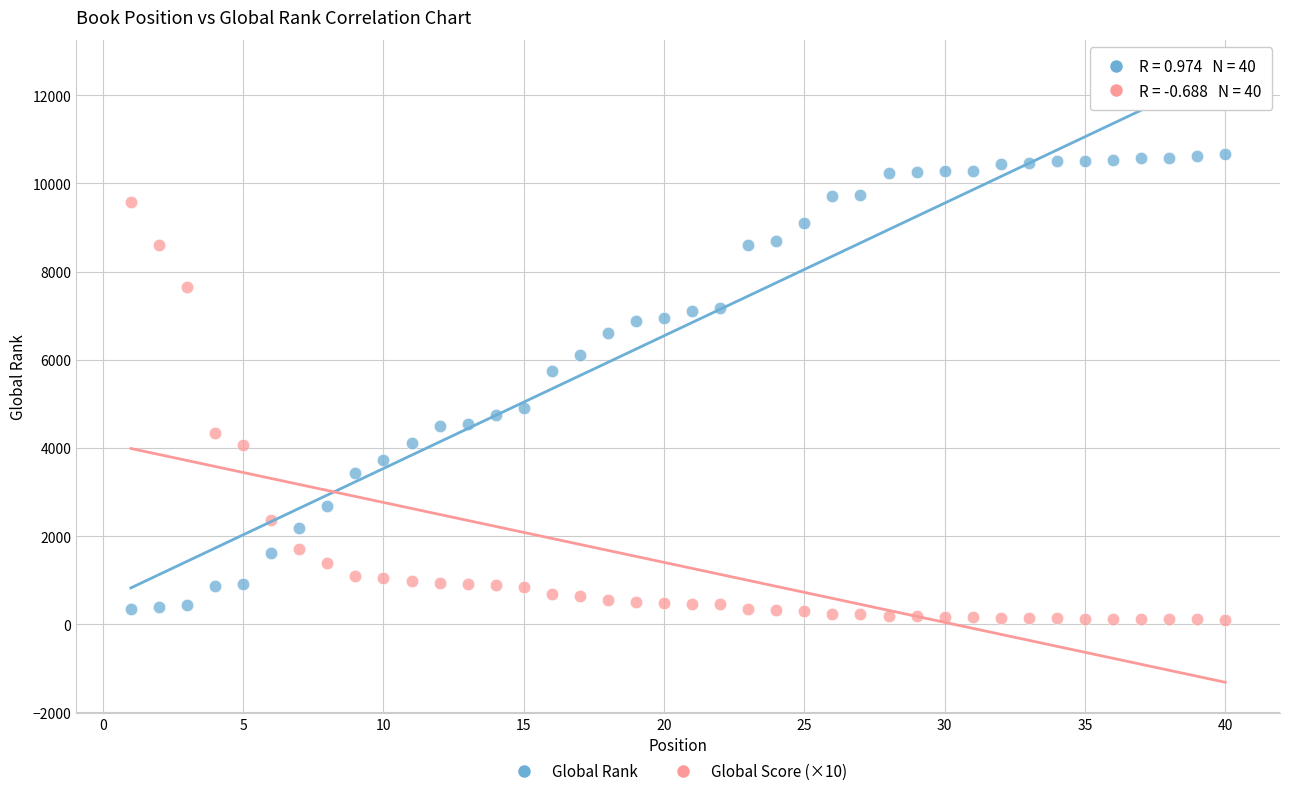

In the Global Rank series, what Y value is closest to 5512?

5744